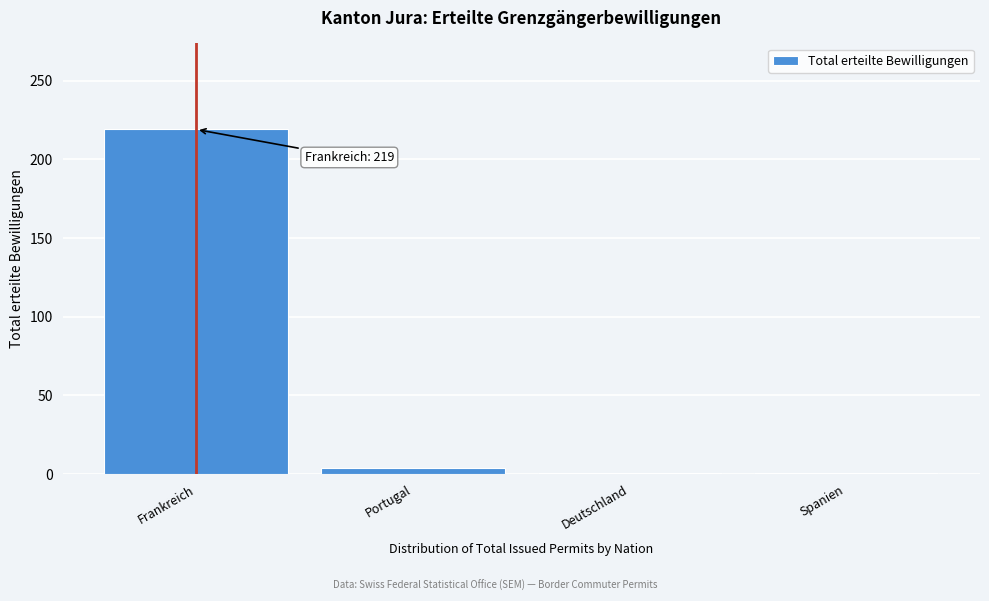

Reading left to right, what are all the values shown in this chart?

219	4	1	1